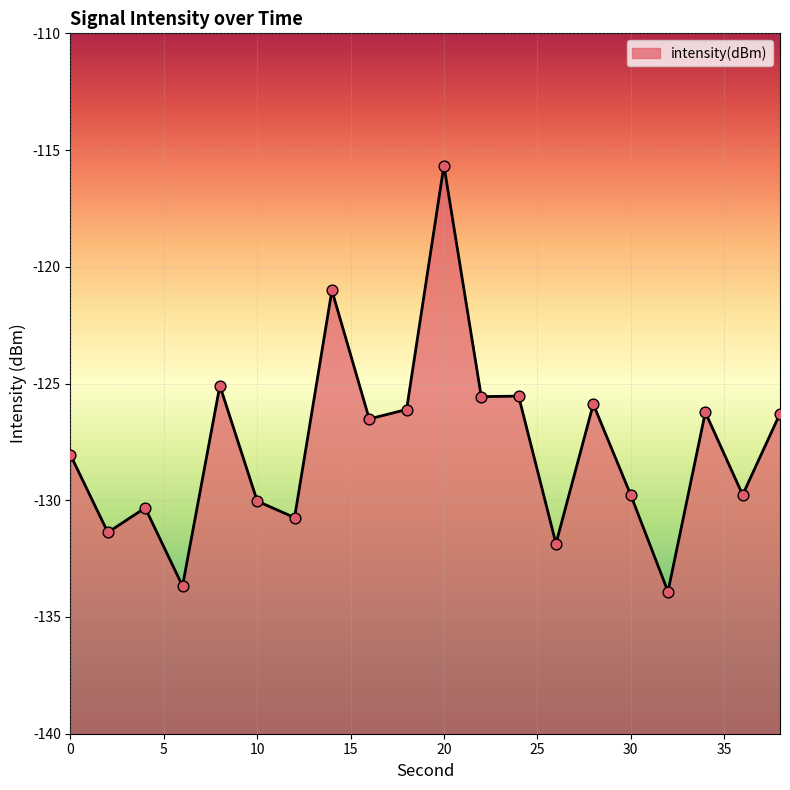

What is the change in value from 16 to 34?

+0.3